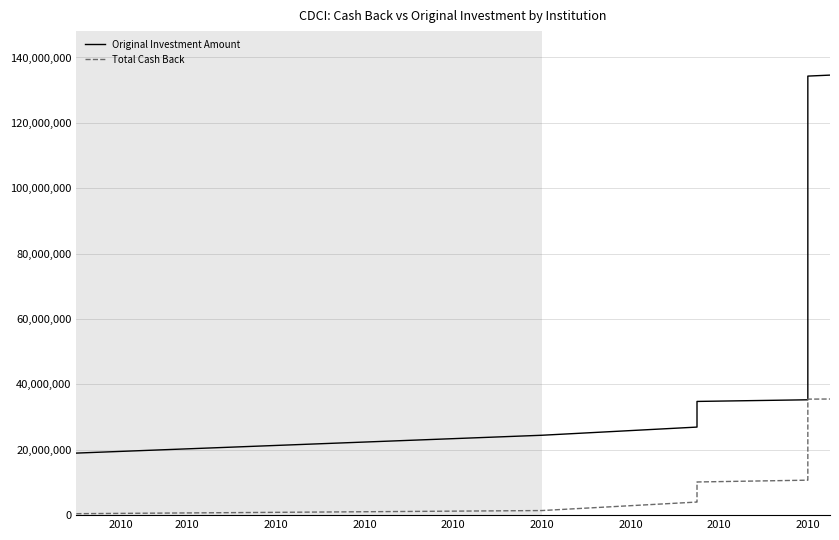

What is the label of the 9th point from the right?

2010